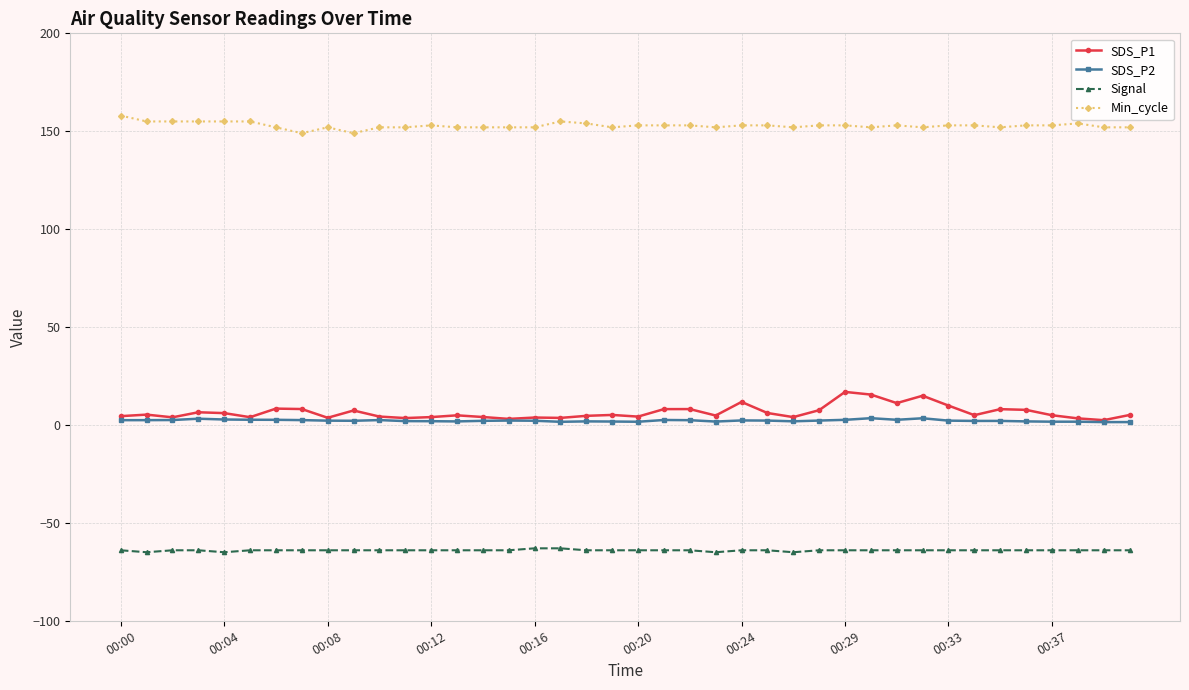

What is the value of the SDS_P2 point at the 10th from the left?

2.1